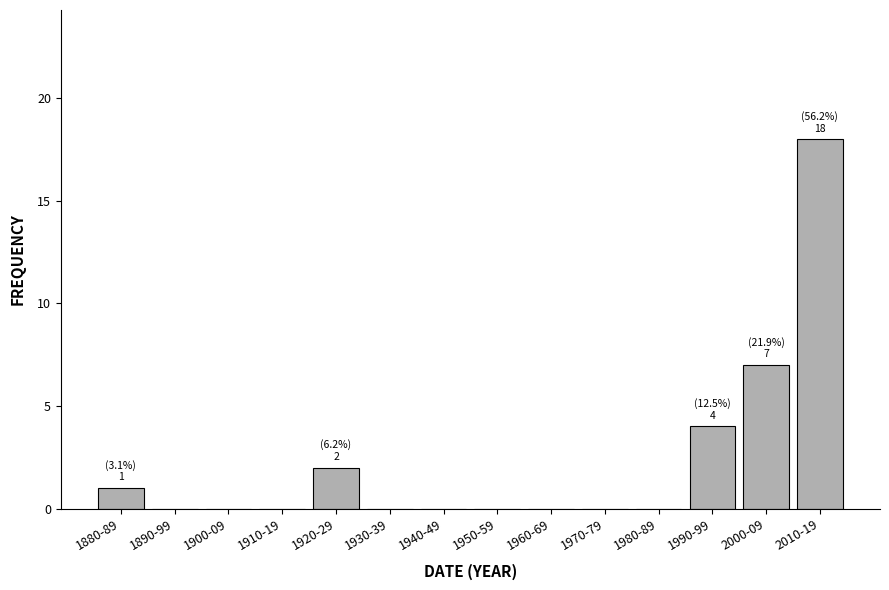

Reading right to left, extract all data points from this chart.

2010-19=18	2000-09=7	1990-99=4	1980-89=0	1970-79=0	1960-69=0	1950-59=0	1940-49=0	1930-39=0	1920-29=2	1910-19=0	1900-09=0	1890-99=0	1880-89=1